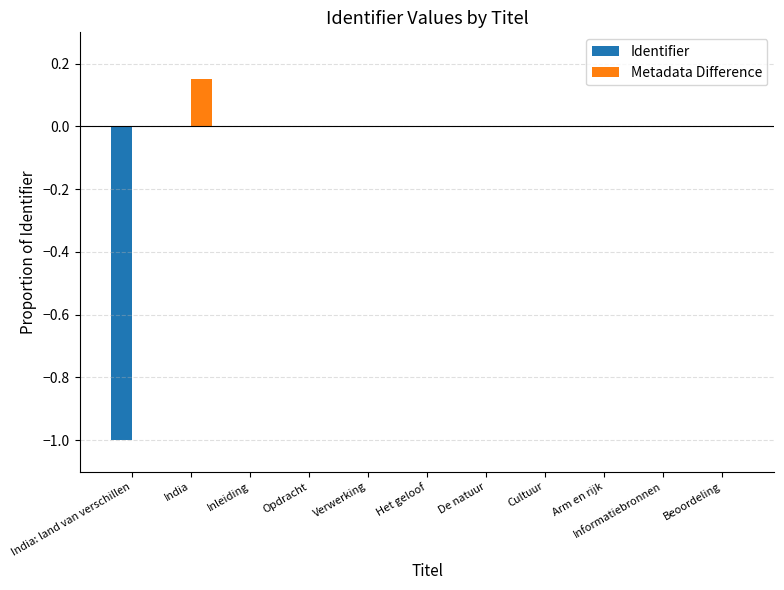

Is it true that Identifier equals -0.4 at Beoordeling?

False